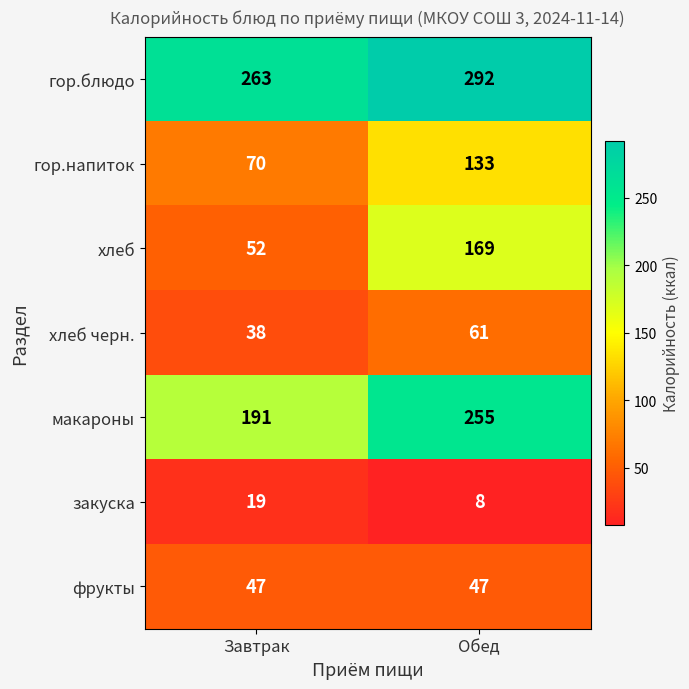

What is the difference between the гор.блюдо values at Завтрак and Обед?

29